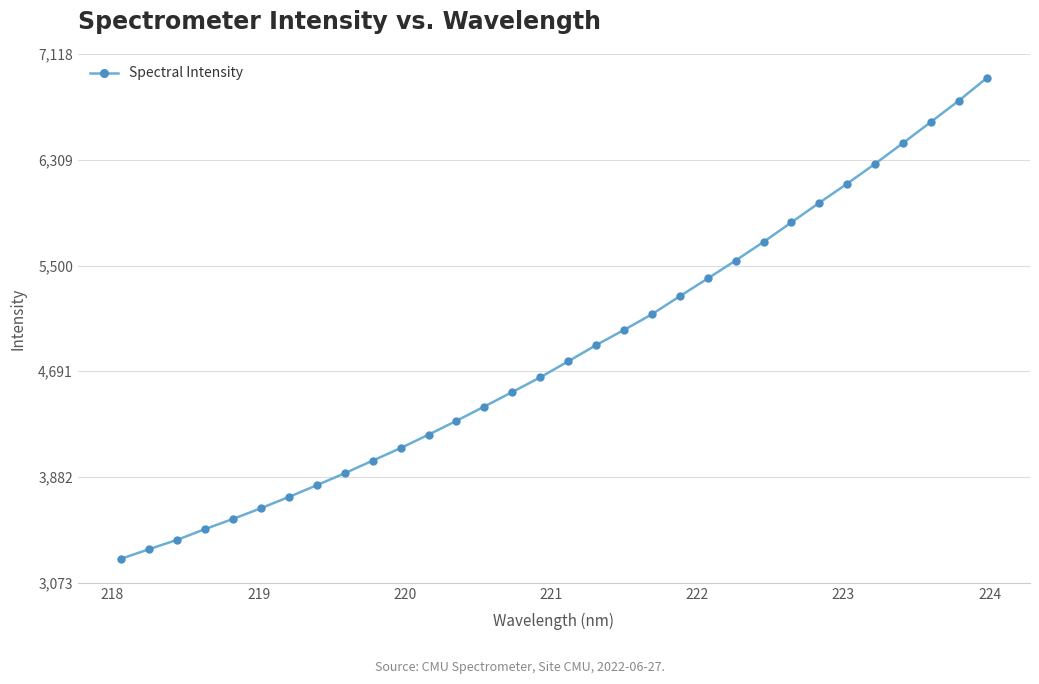

What is the difference between the second highest and minimum values?

3504.8